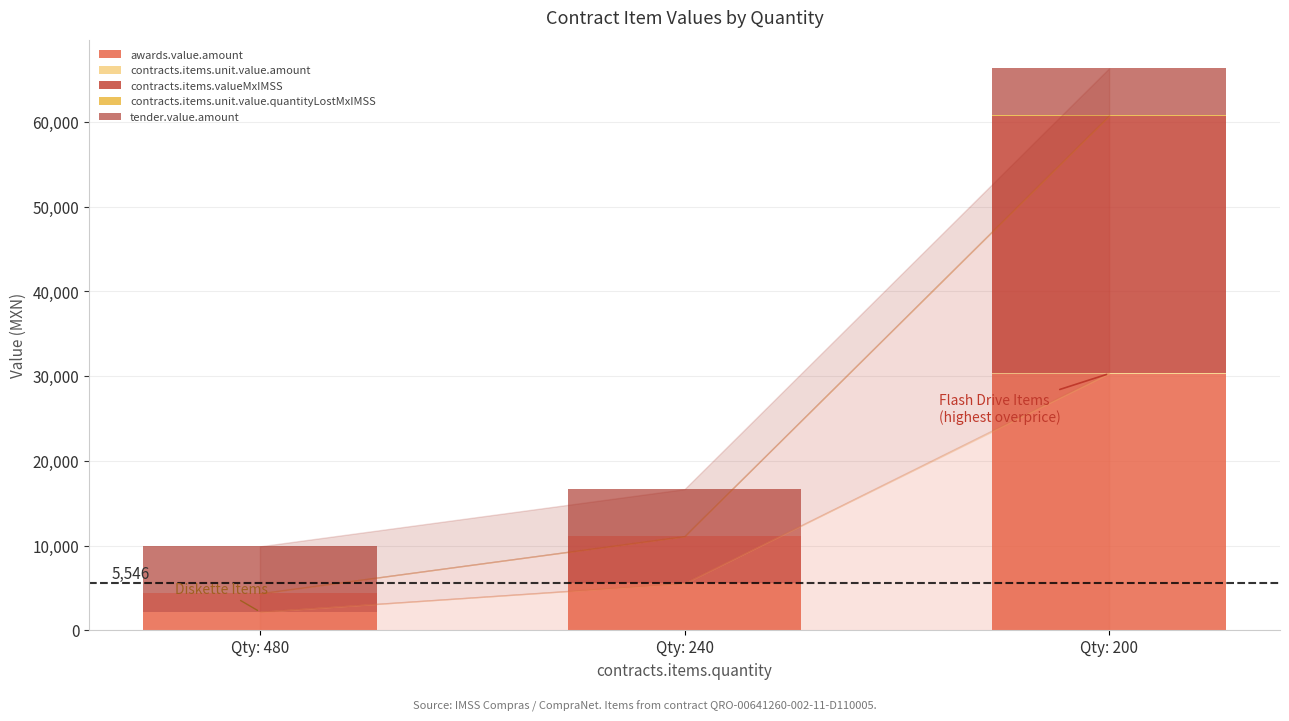

Does the chart contain stacked bars?

Yes